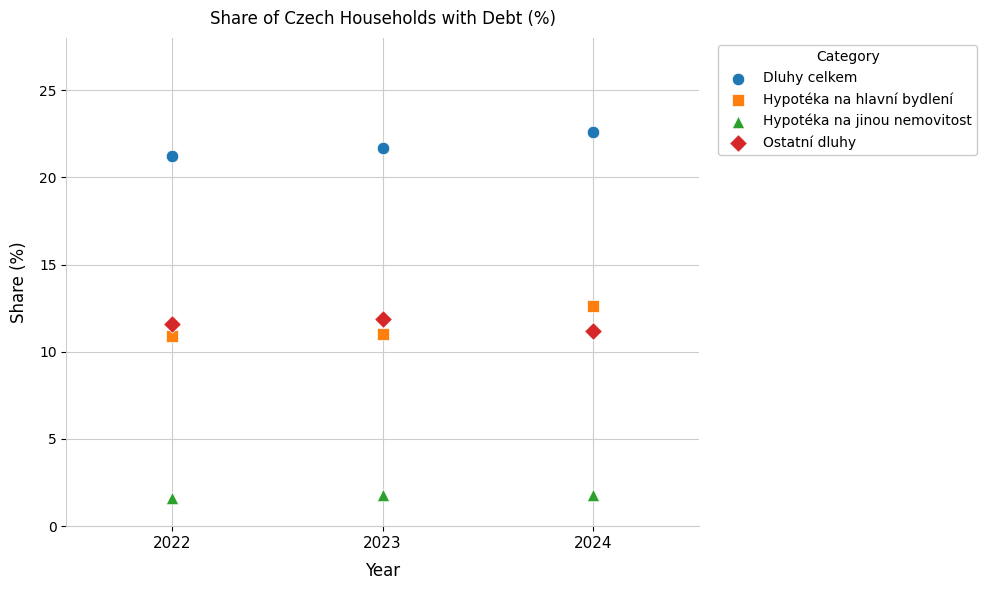

Which series contains the highest Y value?

Dluhy celkem